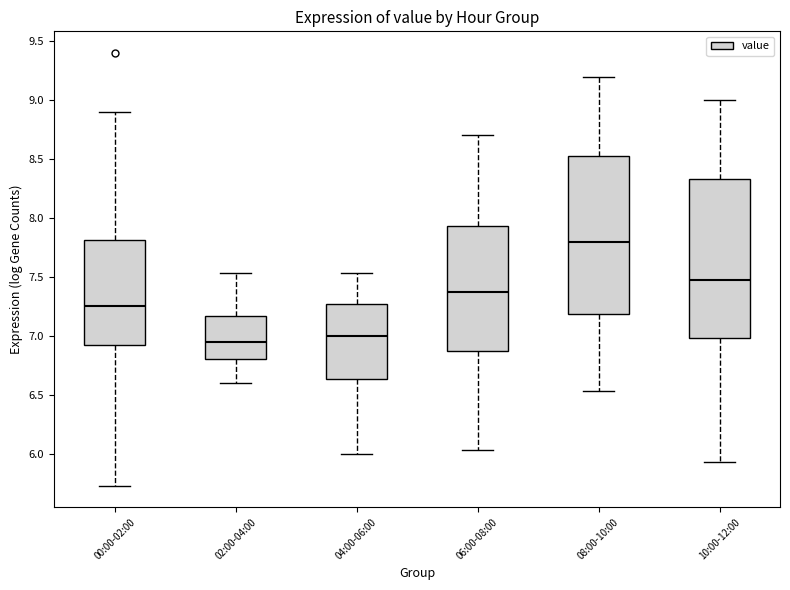

Reading left to right, read every box against the y-axis: the position of its median line, the range the box covers, and the ends of its whiskers. The values are not printed on the chart, so give them approximately, as read against the axis.

00:00-02:00: median 7.25, box 6.90 to 7.80, whiskers 5.75 to 8.90
02:00-04:00: median 6.95, box 6.80 to 7.15, whiskers 6.60 to 7.55
04:00-06:00: median 7.00, box 6.65 to 7.25, whiskers 6.00 to 7.55
06:00-08:00: median 7.35, box 6.85 to 7.95, whiskers 6.05 to 8.70
08:00-10:00: median 7.80, box 7.20 to 8.55, whiskers 6.55 to 9.20
10:00-12:00: median 7.45, box 7.00 to 8.35, whiskers 5.95 to 9.00